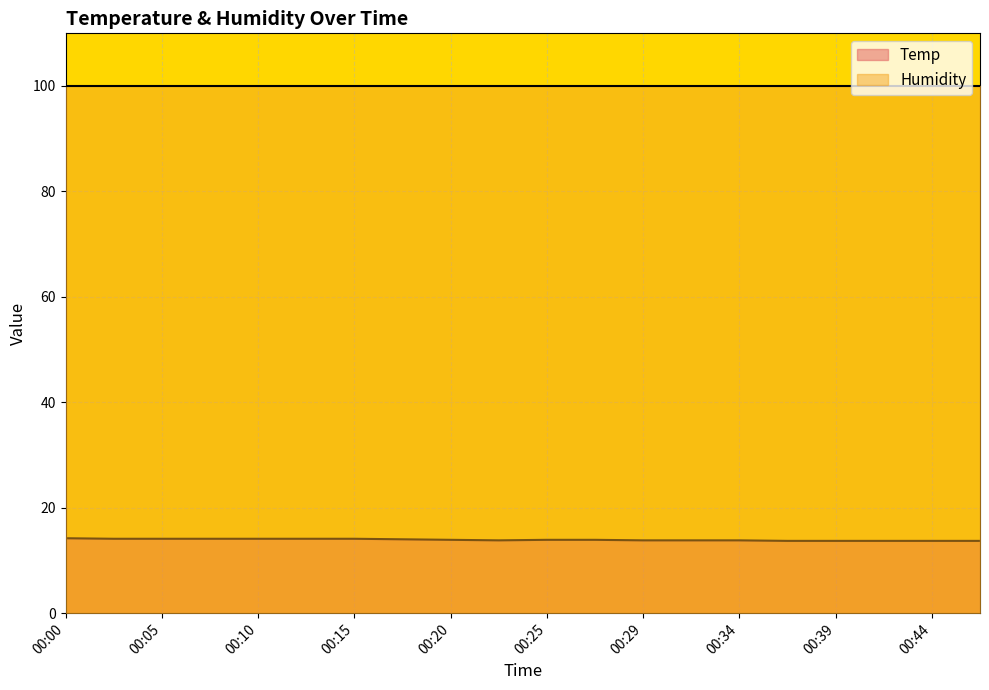

How many lines are shown in the chart?

2